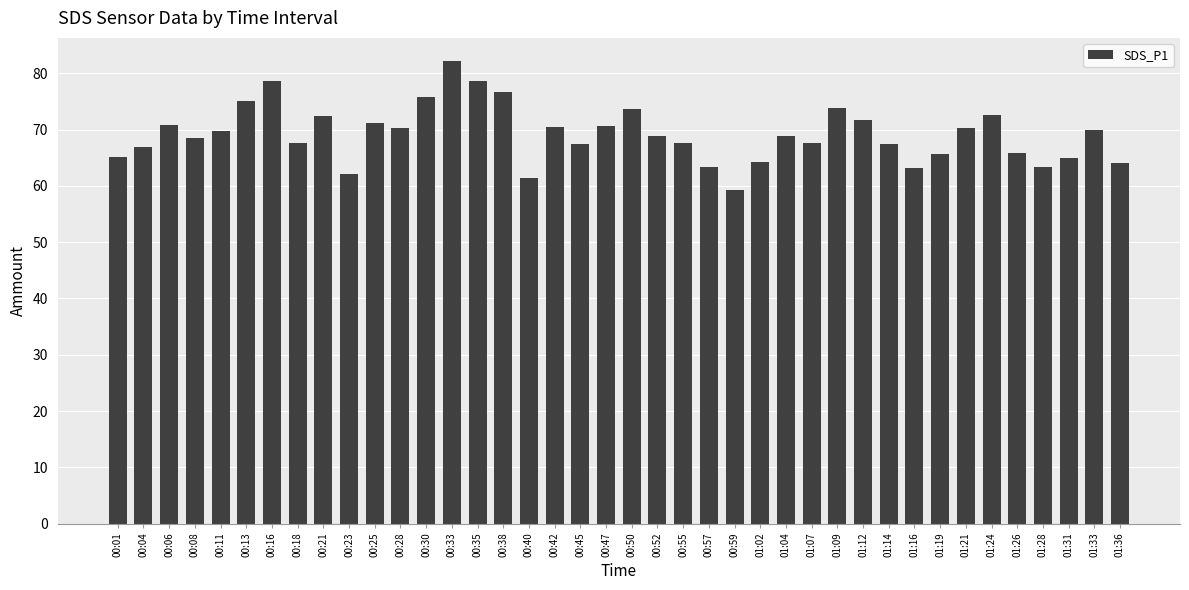

What is the label of the 29th bar from the left?

01:09